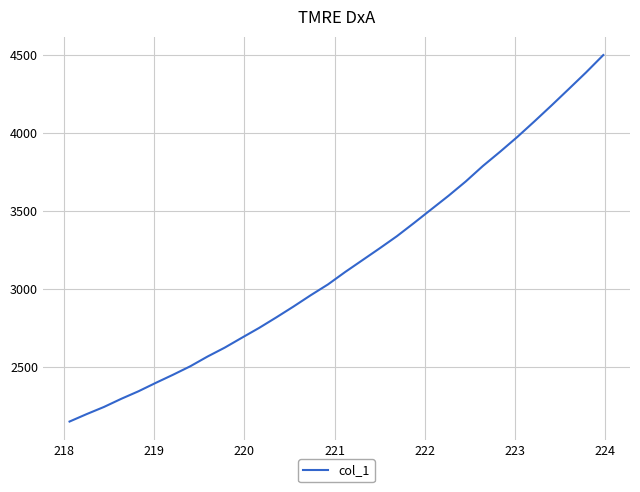

How many lines are shown in the chart?

1